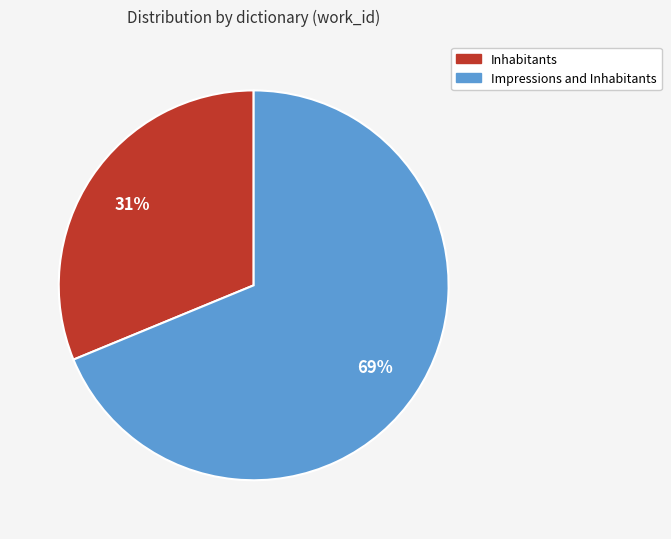

True or false: Impressions and Inhabitants accounts for 77% of the total.

False